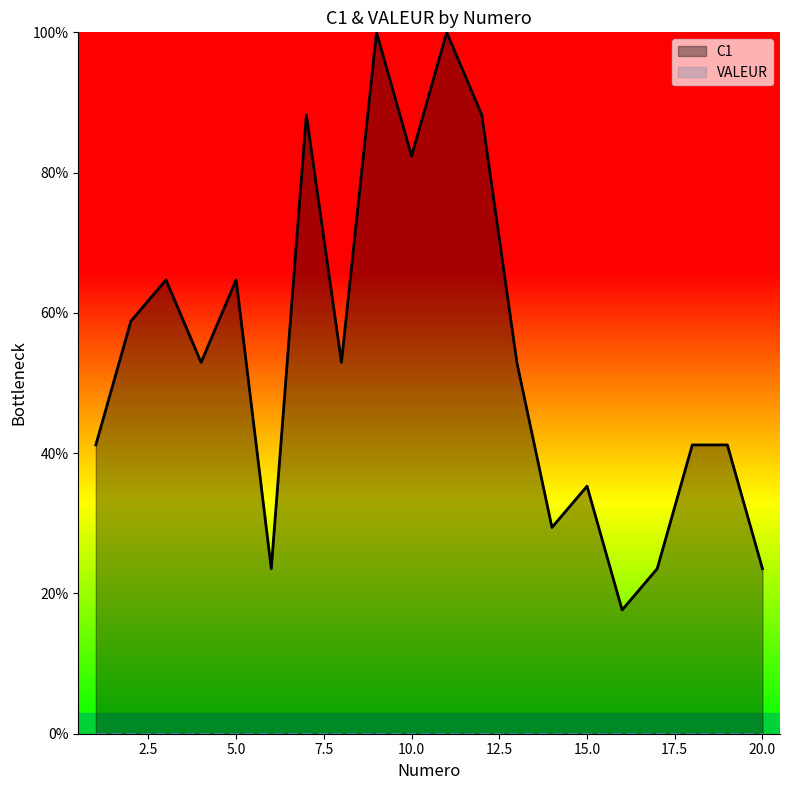

List the labels in order of value, smallest first.

16, 6, 17, 20, 14, 15, 1, 18, 19, 4, 8, 13, 2, 3, 5, 10, 7, 12, 9, 11